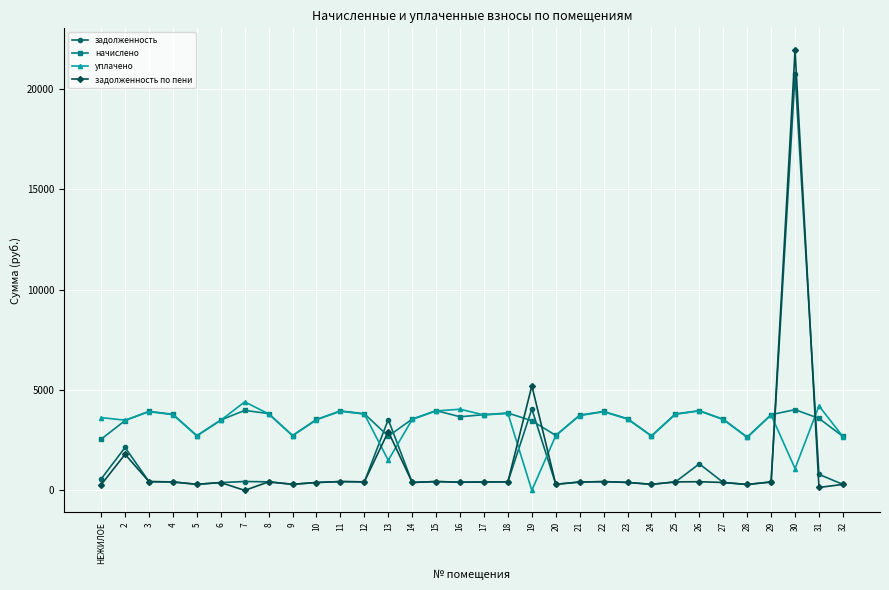

Where is the first local maximum for задолженность?

2